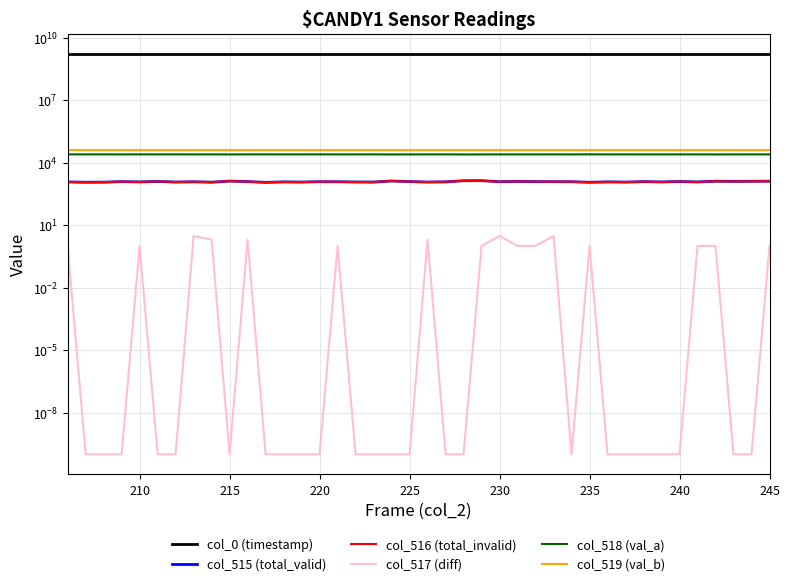

Which series has the largest total across all categories?

col_0 (timestamp)